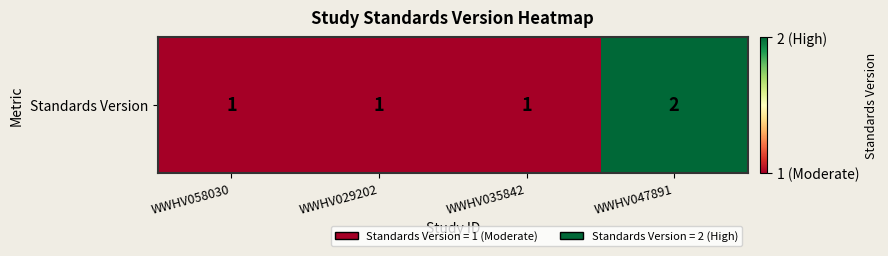

Reading left to right, what are all the values shown in this chart?

1	1	1	2